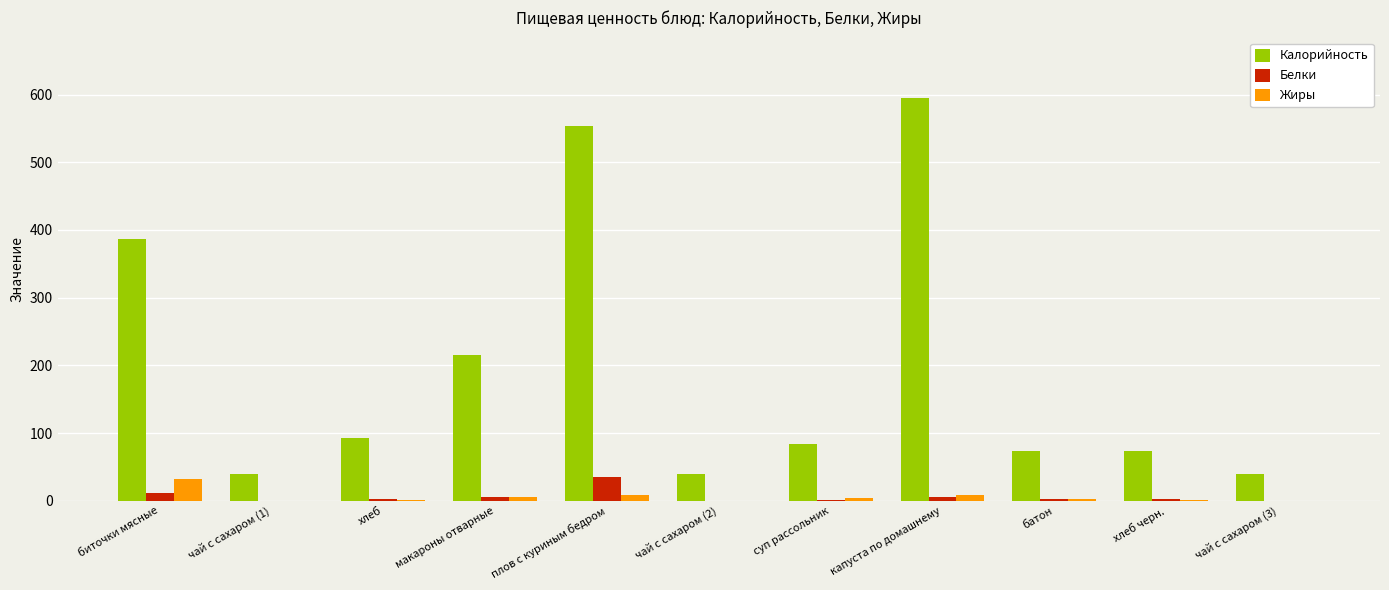

What are all the series names shown in the legend?

Калорийность, Белки, Жиры